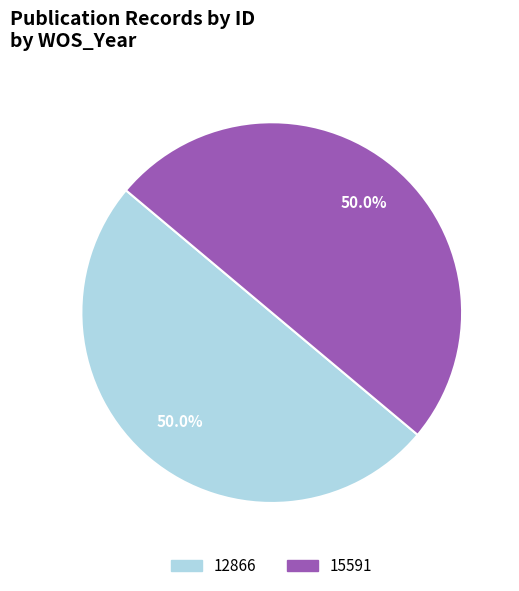

To the nearest percent, what portion does 12866 represent?

50%